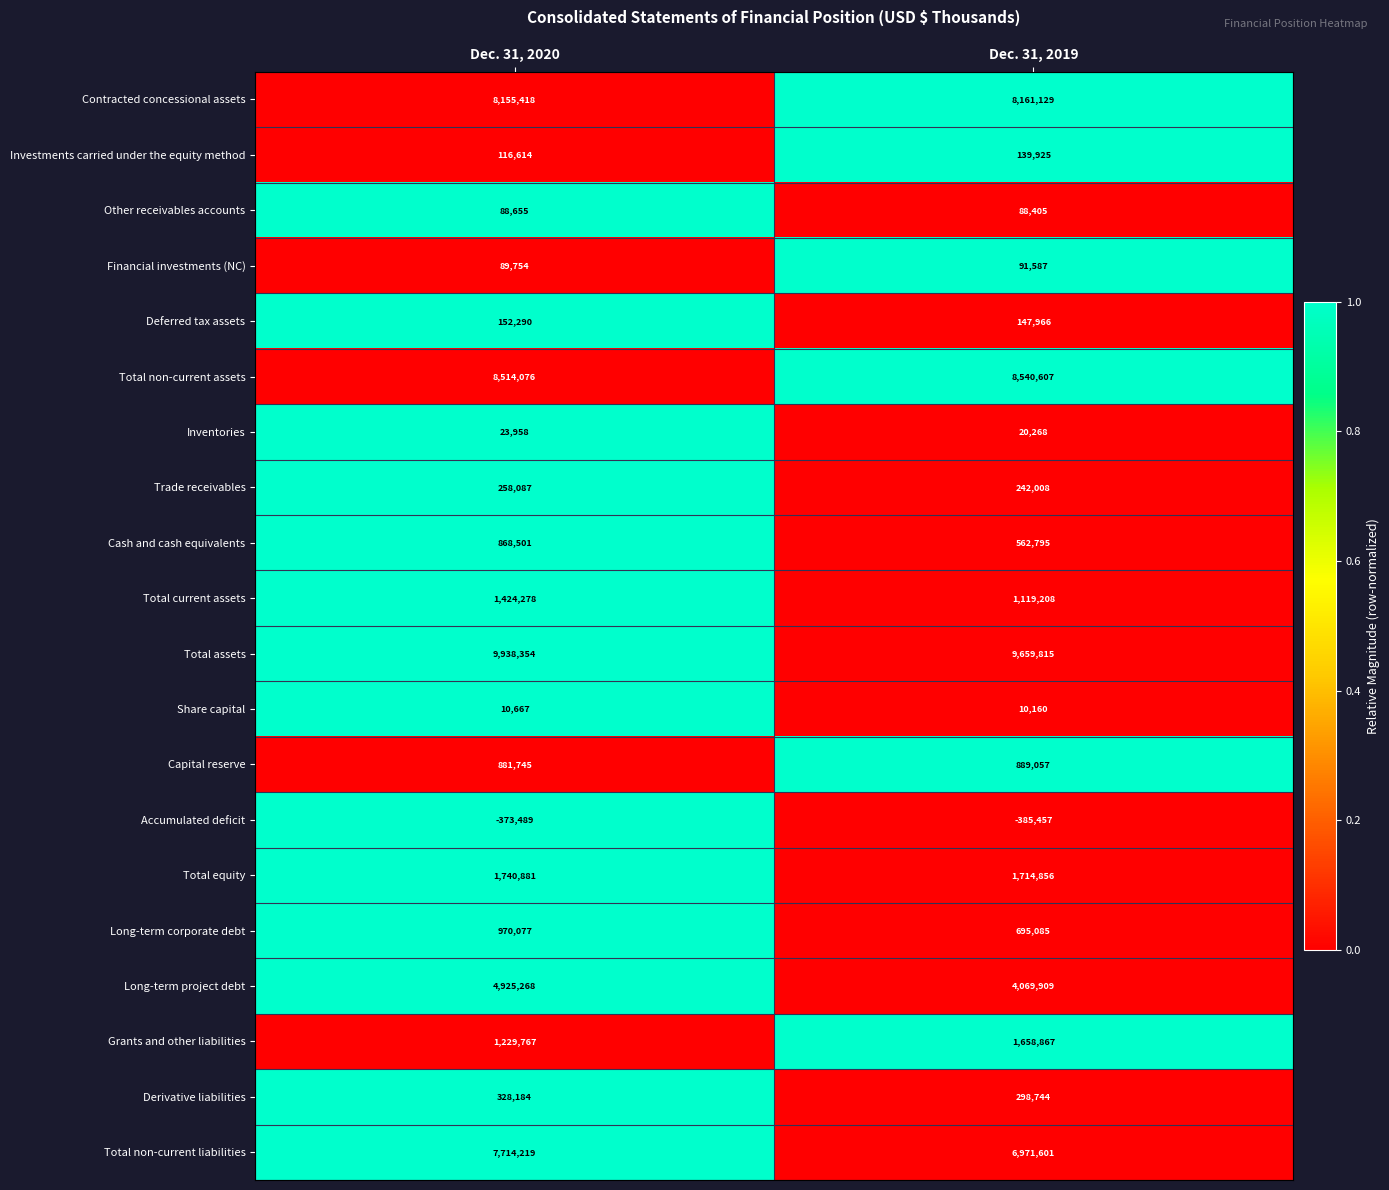

What is the sum of the Total current assets values at Dec. 31, 2020 and Dec. 31, 2019?

2543486